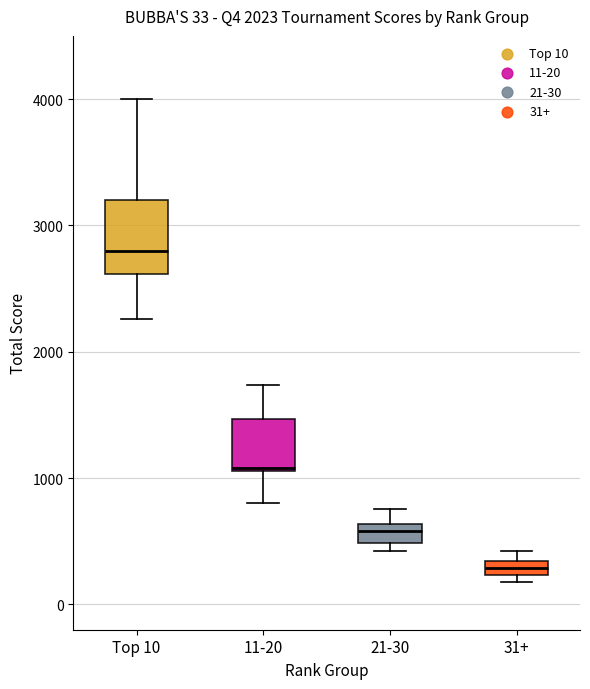

Comparing the boxes themselves (not the whiskers), which one is the tallest?

Top 10